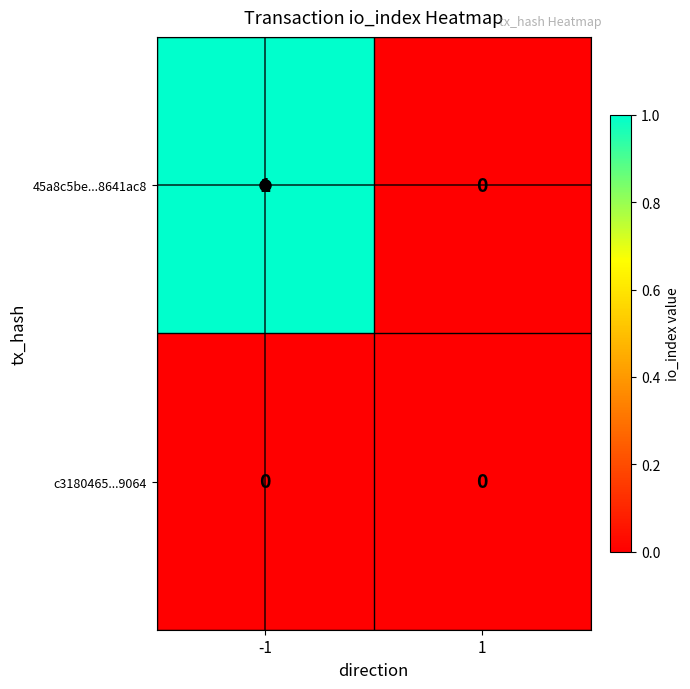

What is the greatest value displayed?

1